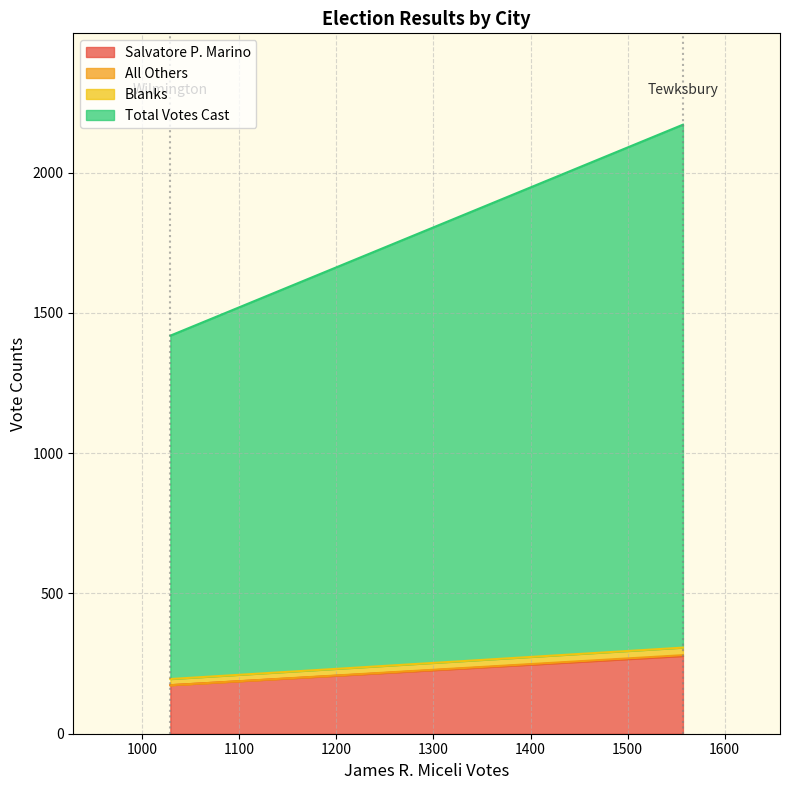

Is the value of Total Votes Cast at Tewksbury greater than the value of All Others at Tewksbury?

Yes